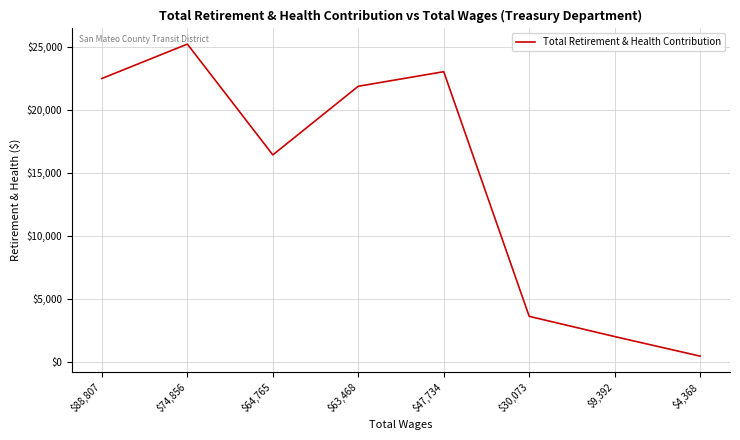

What is the average value?

14385